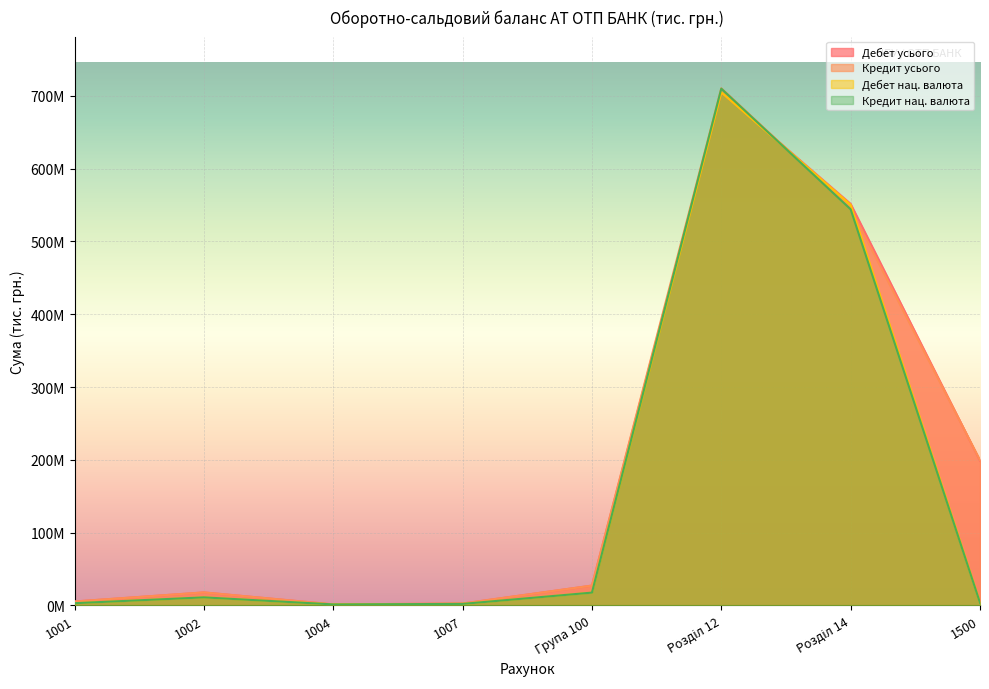

Which has a higher value, 1007 or Розділ 14?

Розділ 14